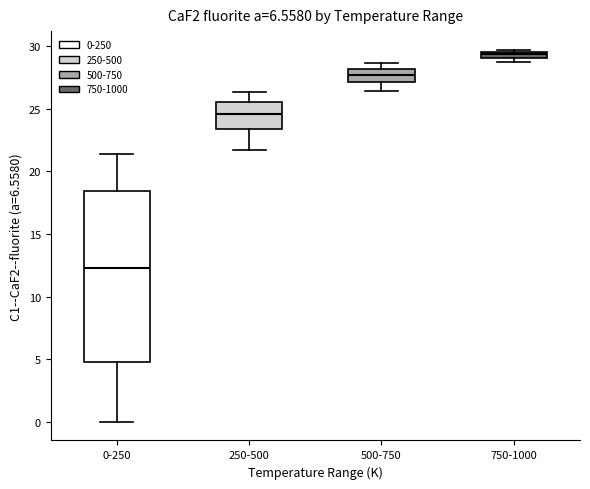

Which box's median line is the highest?

750-1000